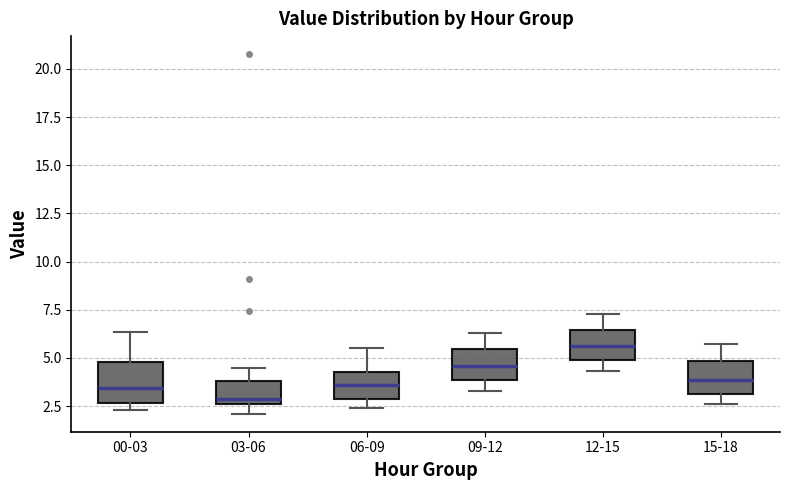

Reading left to right, read every box against the y-axis: the position of its median line, the range the box covers, and the ends of its whiskers. The values are not printed on the chart, so give them approximately, as read against the axis.

00-03: median 3.5, box 2.5 to 5.0, whiskers 2.5 (just below the box's lower edge) to 6.5
03-06: median 3.0, box 2.5 to 4.0, whiskers 2.0 to 4.5
06-09: median 3.5, box 3.0 to 4.5, whiskers 2.5 to 5.5
09-12: median 4.5, box 4.0 to 5.5, whiskers 3.5 to 6.5
12-15: median 5.5, box 5.0 to 6.5, whiskers 4.5 to 7.5
15-18: median 4.0, box 3.0 to 5.0, whiskers 2.5 to 5.5